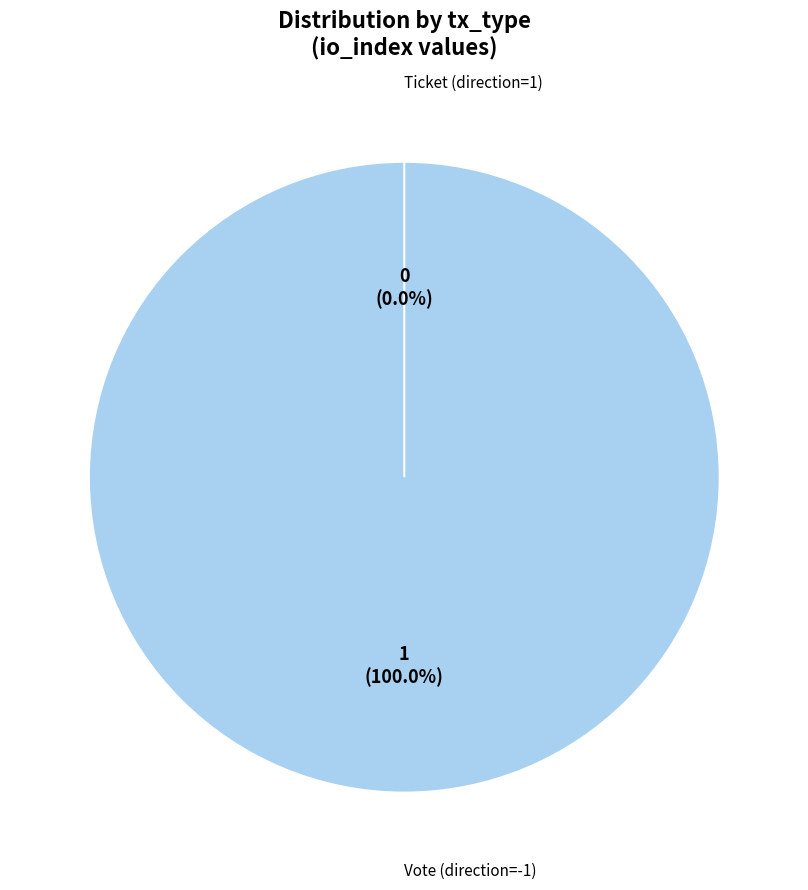

Count the number of slices in the pie.

2